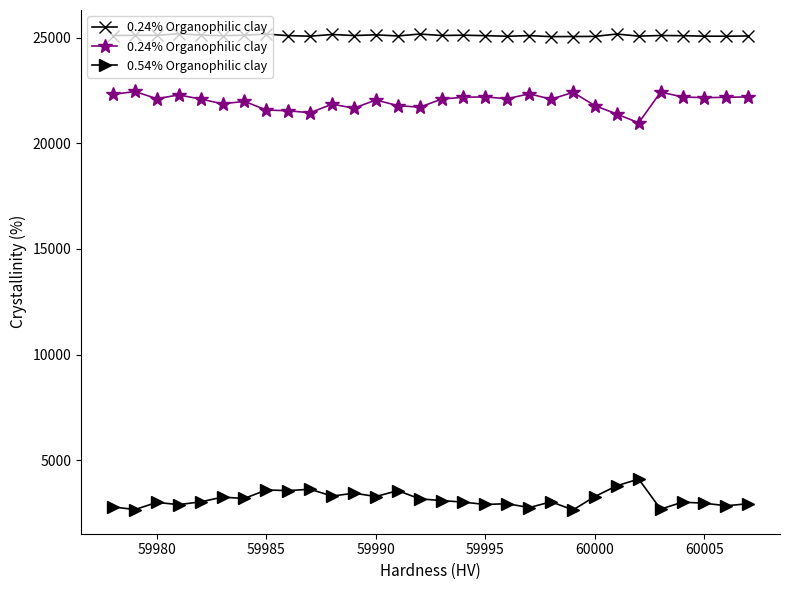

Is it true that 0.54% Organophilic clay equals 3278 at 59990?

True